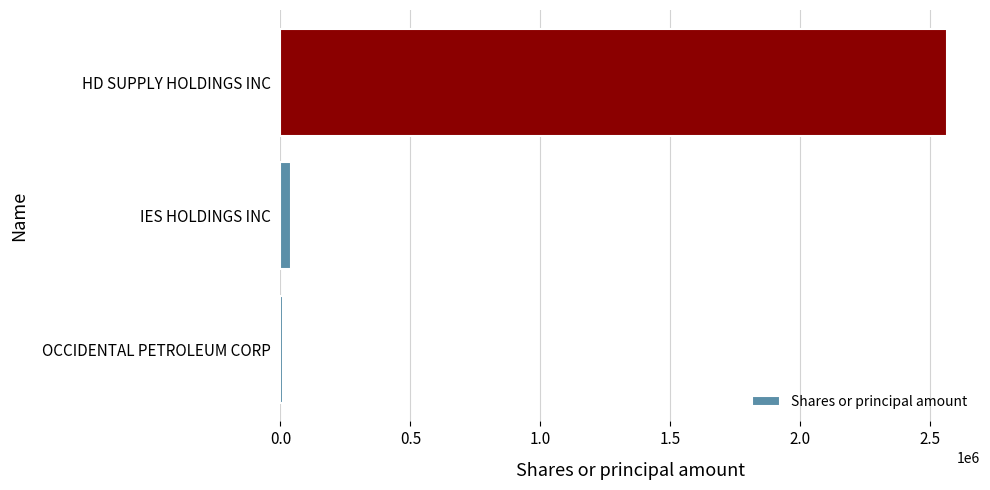

What is the average value?

871644